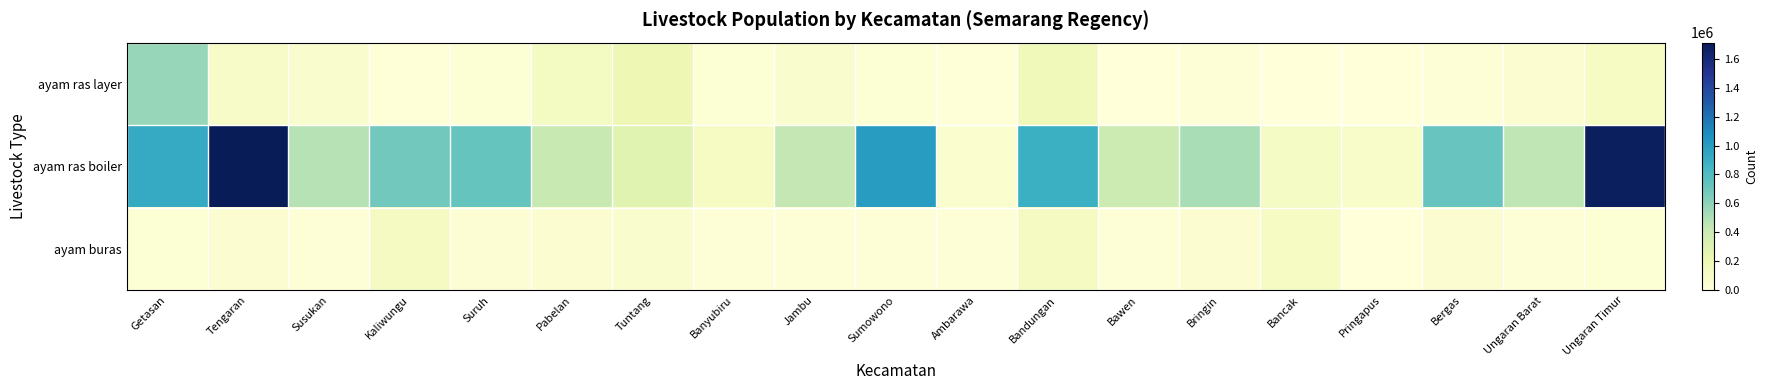

Reading left to right, transcribe all the data shown in this chart.

ayam ras layer: Getasan=570000	Tengaran=94000	Susukan=64520	Kaliwungu=10500	Suruh=29435	Pabelan=122400	Tuntang=195000	Banyubiru=30000	Jambu=65000	Sumowono=32000	Ambarawa=8700	Bandungan=165661	Bawen=6350	Bringin=15000	Bancak=0	Pringapus=2675	Bergas=25700	Ungaran Barat=45000	Ungaran Timur=120000
ayam ras boiler: Getasan=920000	Tengaran=1711200	Susukan=480360	Kaliwungu=682800	Suruh=722628	Pabelan=420000	Tuntang=286500	Banyubiru=120000	Jambu=440000	Sumowono=1000000	Ambarawa=56000	Bandungan=884788	Bawen=399600	Bringin=520000	Bancak=112000	Pringapus=82204	Bergas=720000	Ungaran Barat=452000	Ungaran Timur=1684200
ayam buras: Getasan=27500	Tengaran=52400	Susukan=24364	Kaliwungu=131810	Suruh=39534	Pabelan=46819	Tuntang=69693	Banyubiru=22564	Jambu=17234	Sumowono=16000	Ambarawa=17850	Bandungan=127736	Bawen=18341	Bringin=47396	Bancak=119250	Pringapus=2597	Bergas=40213	Ungaran Barat=24361	Ungaran Timur=33370